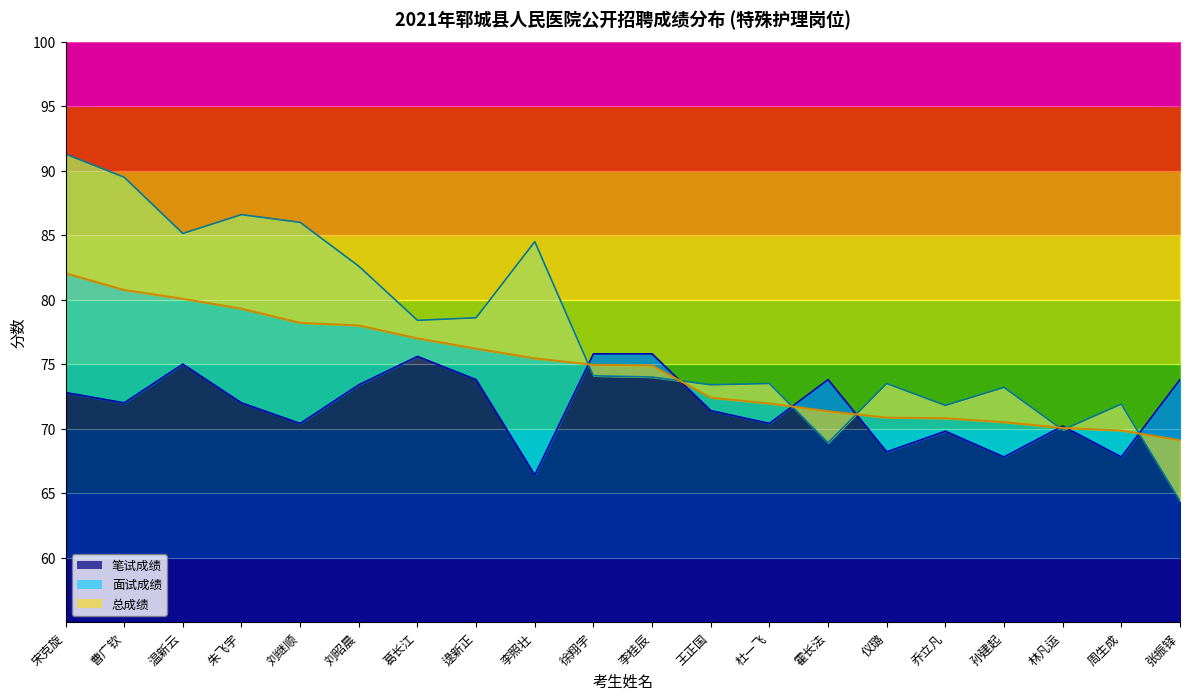

How many interior local peaks does the 面试成绩 series have?

6